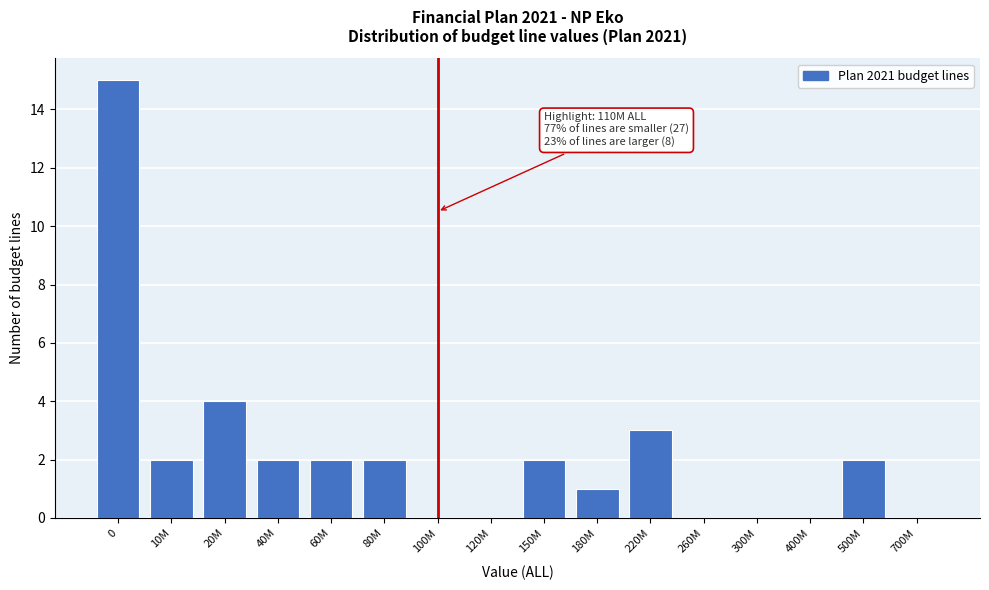

Reading left to right, transcribe all the data shown in this chart.

0=15	10M=2	20M=4	40M=2	60M=2	80M=2	100M=0	120M=0	150M=2	180M=1	220M=3	260M=0	300M=0	400M=0	500M=2	700M=0